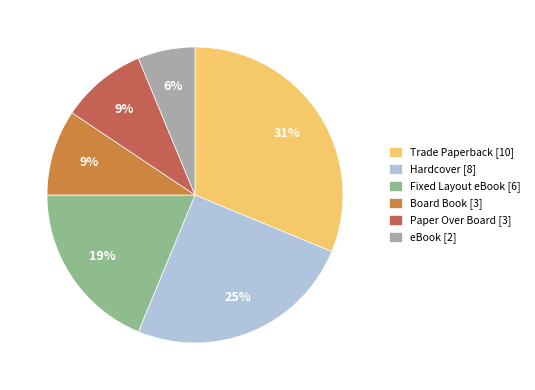

To the nearest percent, what is the difference between the largest and smallest slice percentages?

25%